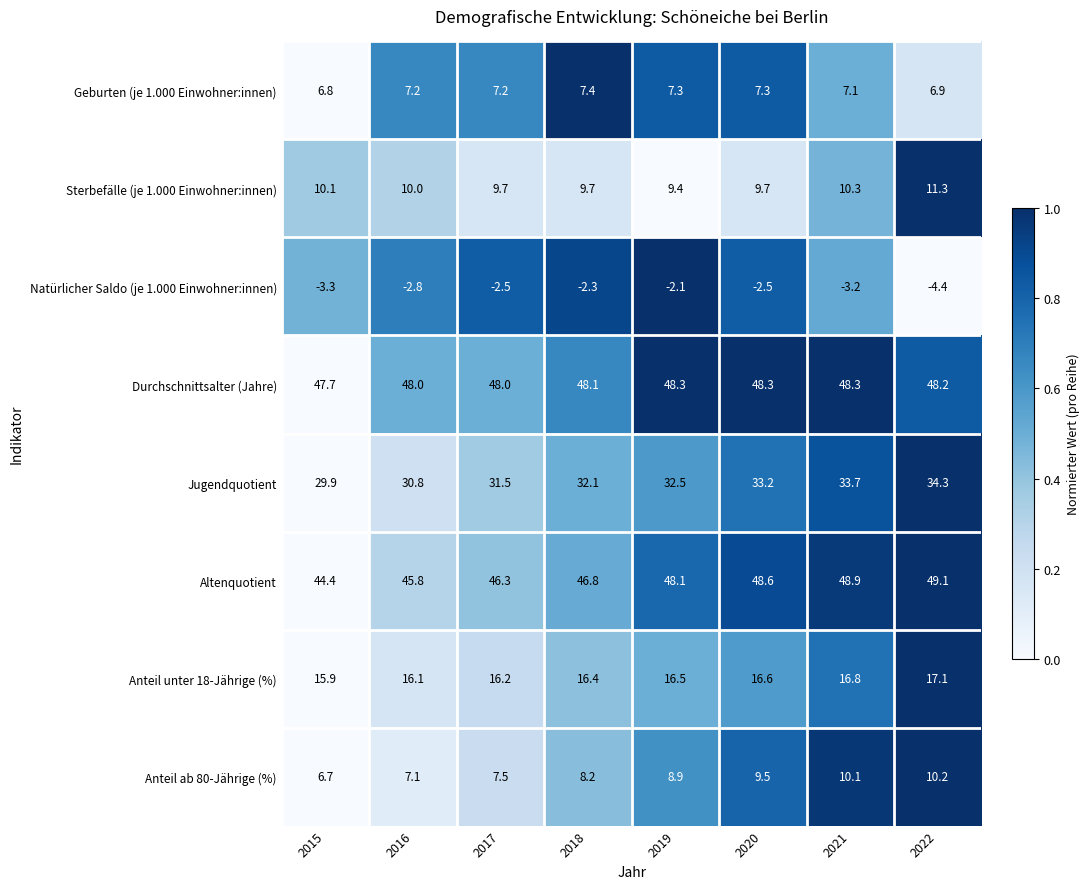

At which category is the sum across all series the highest?

2022